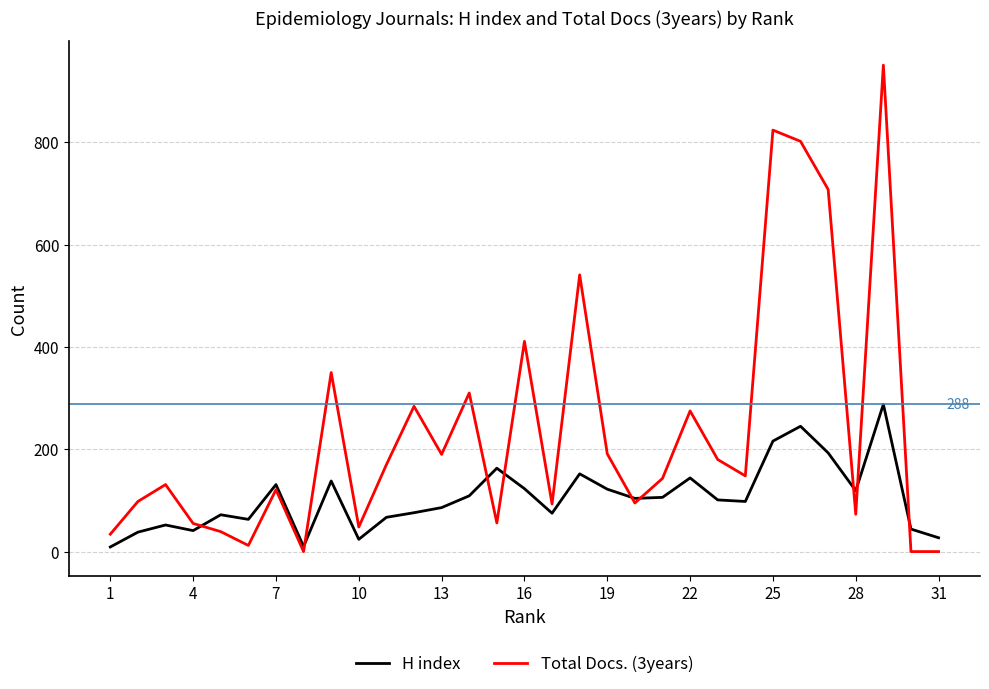

Which series has the largest range (max minus min)?

Total Docs. (3years)